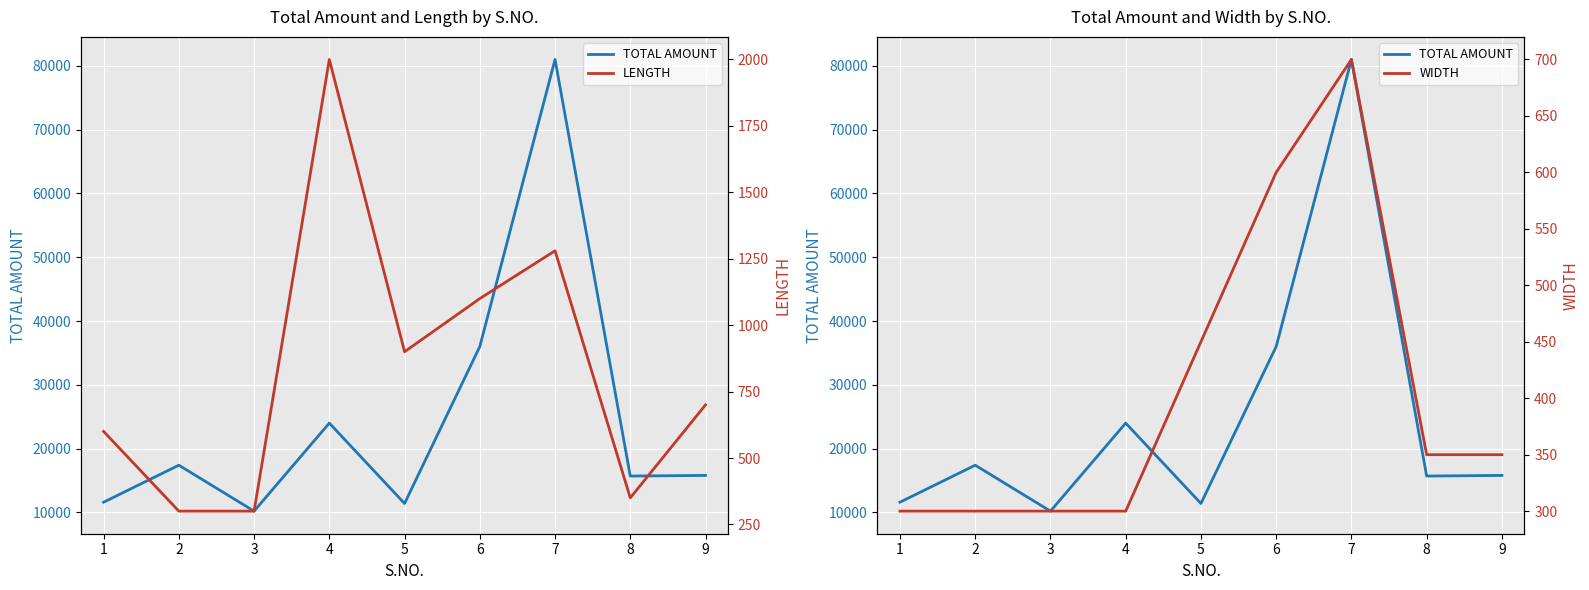

How many interior local peaks does the TOTAL AMOUNT series have?

3